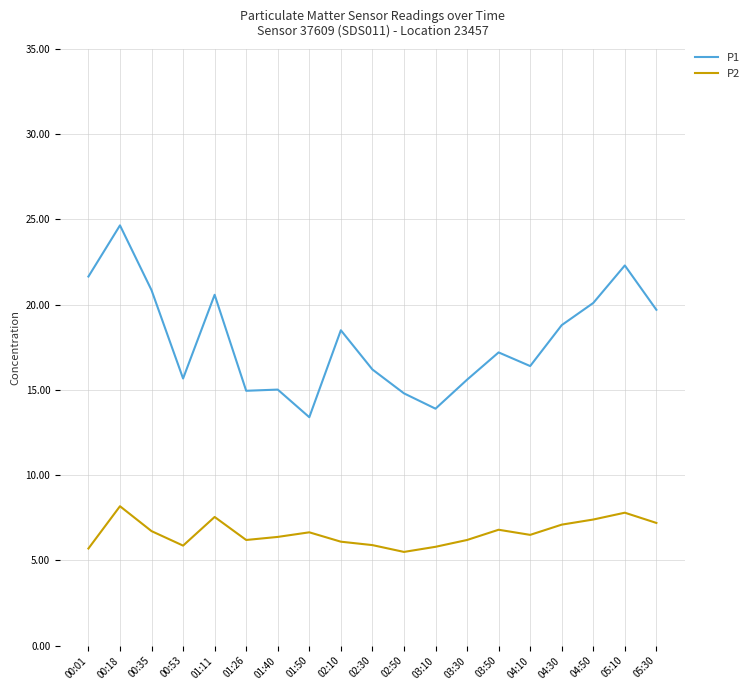

True or false: P1 and P2 intersect in this chart.

False